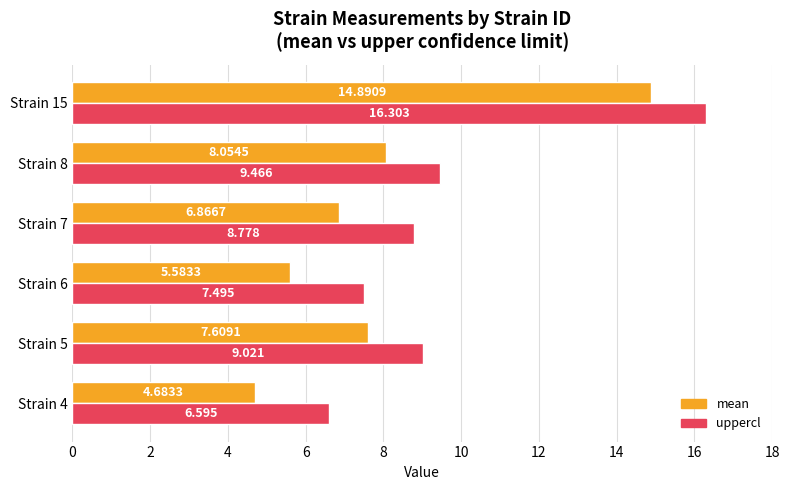

Rank the series by their maximum value, from lowest to highest.

mean, uppercl